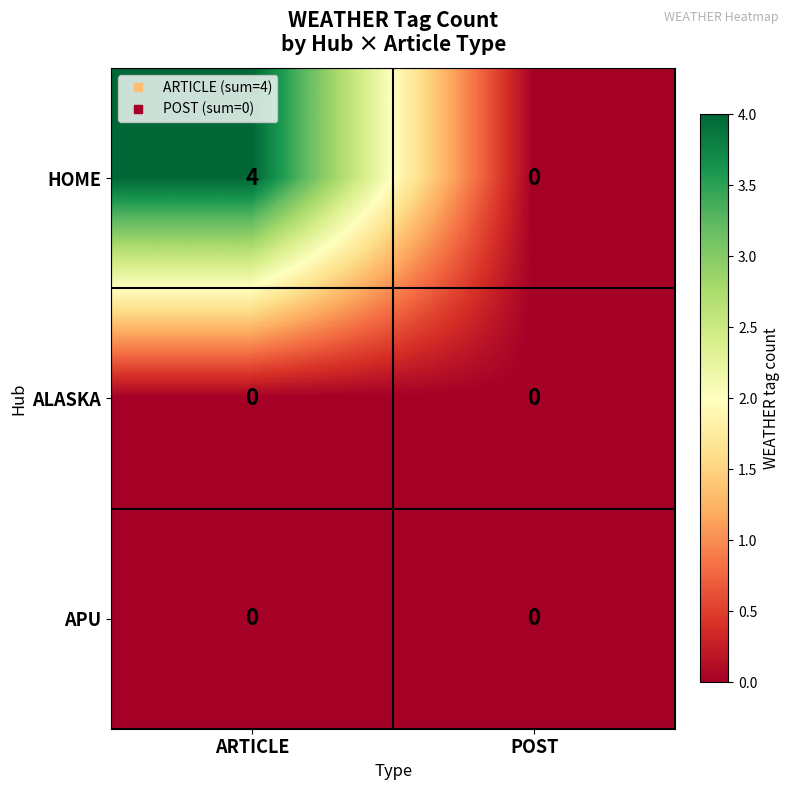

Reading left to right, what are all the values shown in this chart?

HOME: 4	0
ALASKA: 0	0
APU: 0	0